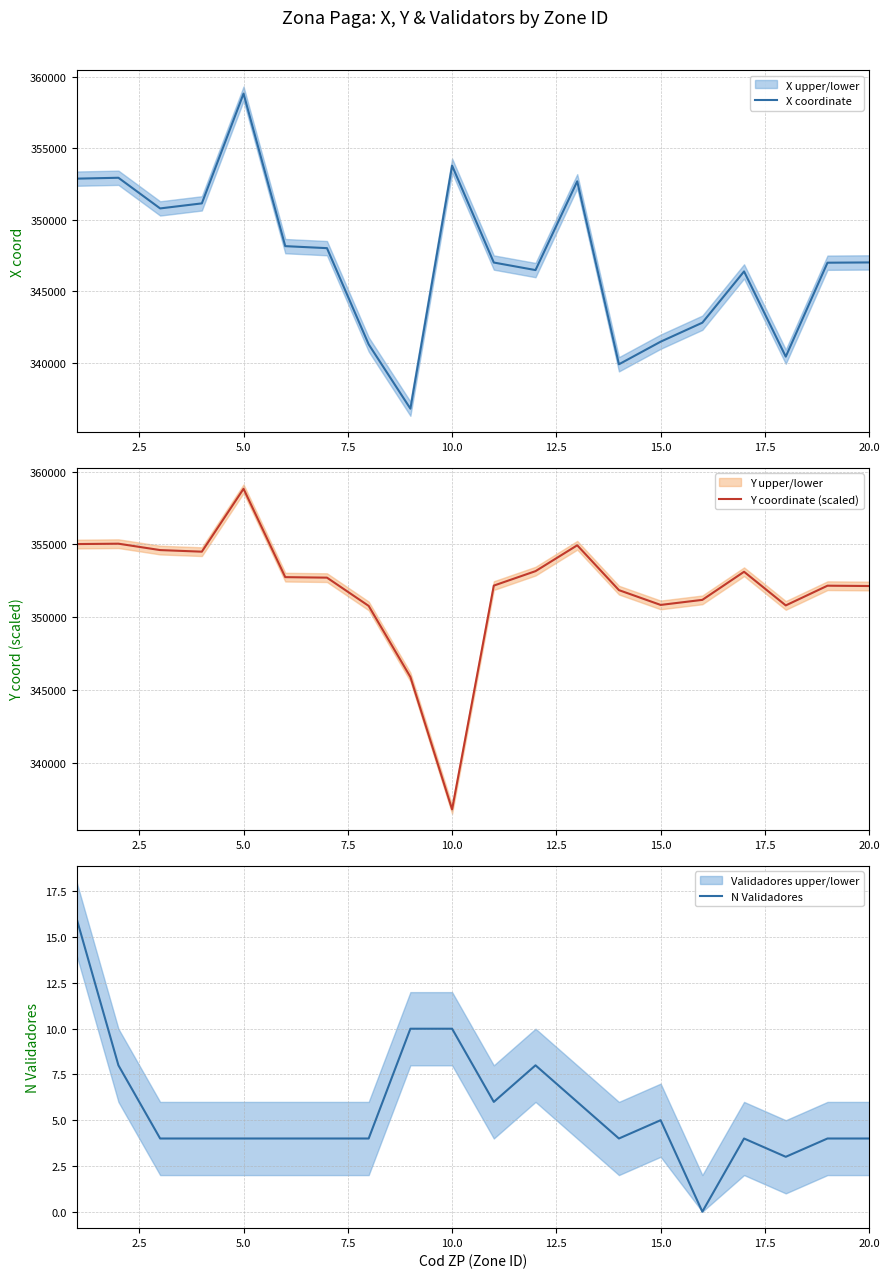

The value of X coordinate at 5.0 is 358827.3. True or false?

True